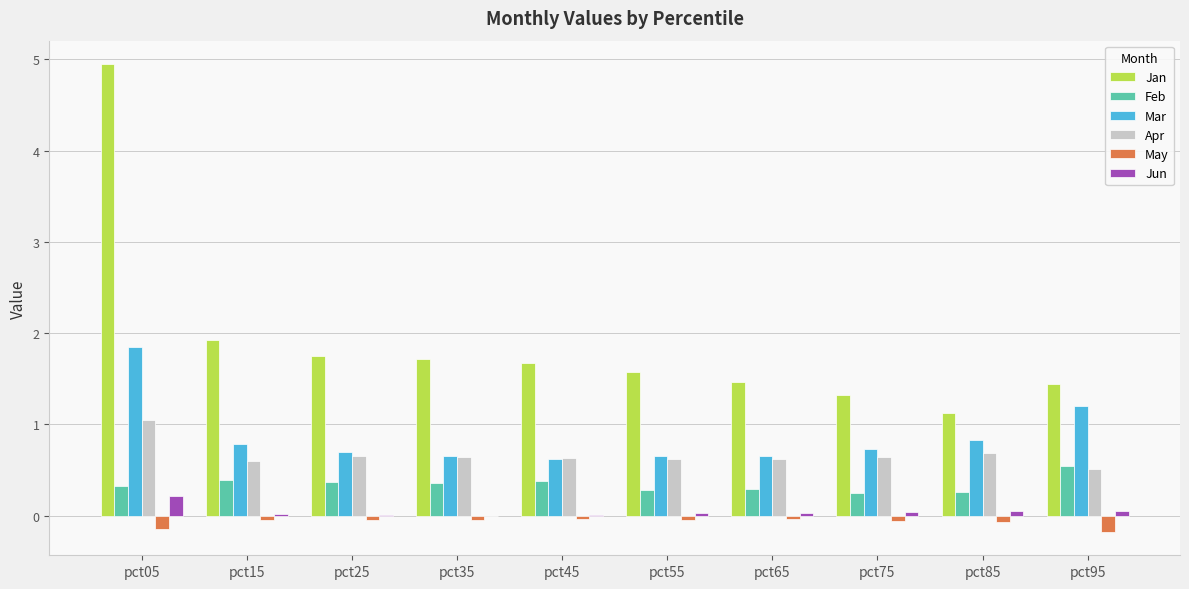

What are all the series names shown in the legend?

Jan, Feb, Mar, Apr, May, Jun